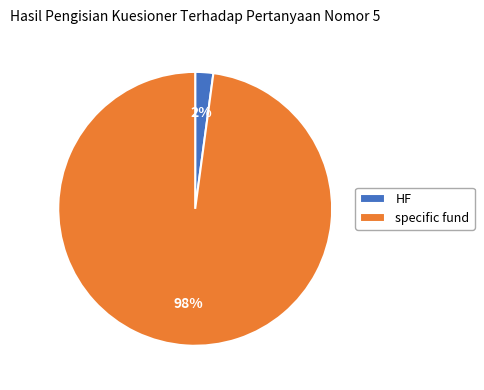

Which slice is the smallest?

HF